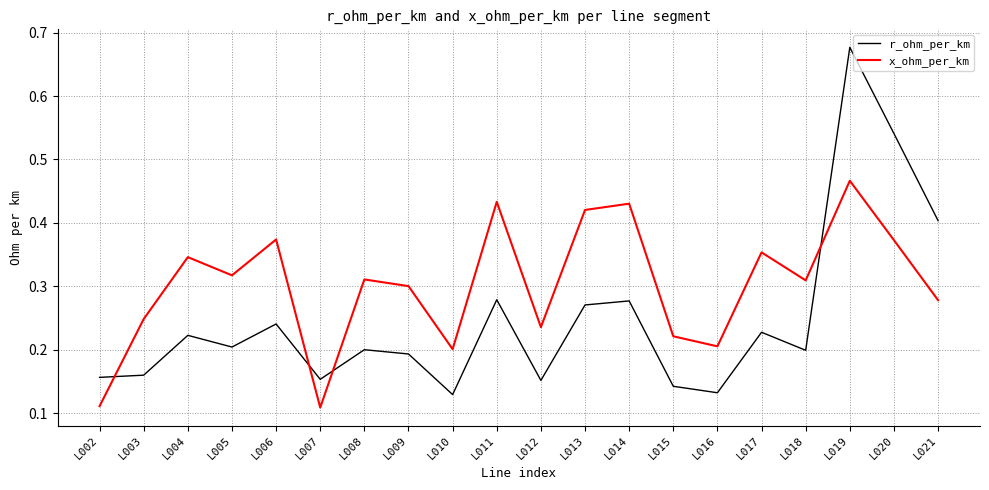

In x_ohm_per_km, how many points are lower than both neighbors (excluding endpoints)?

6